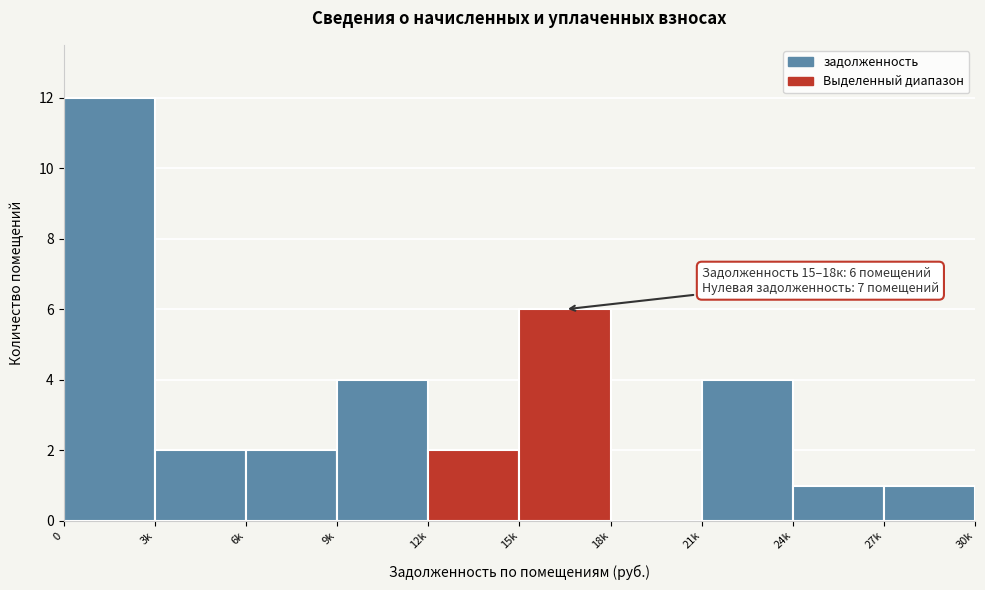

Reading left to right, list all the values displayed in this chart.

0=12	3k=2	6k=2	9k=4	12k=2	15k=6	18k=0	21k=4	24k=1	27k=1